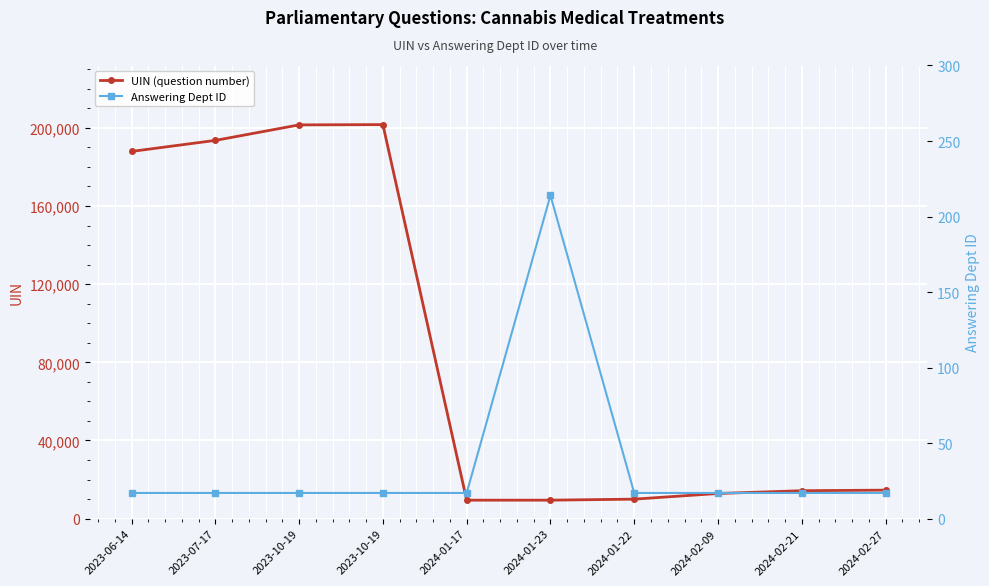

What is the sum of all Answering Dept ID values?

367